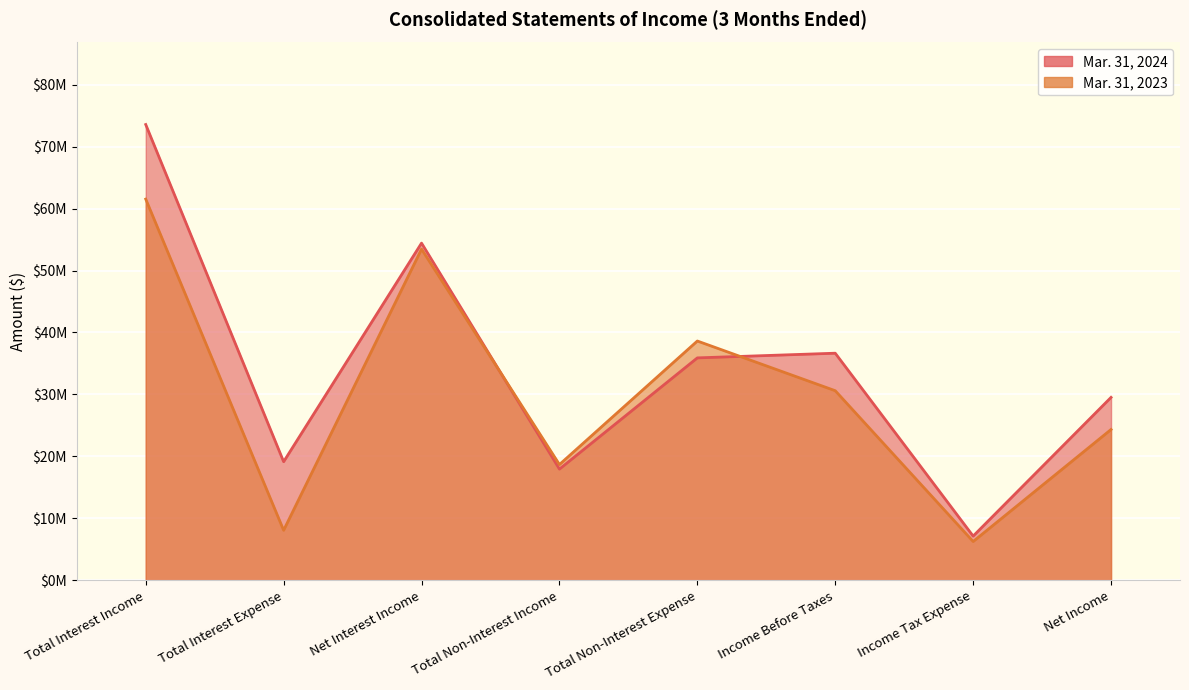

What is the label of the 1st point from the left?

Total Interest Income